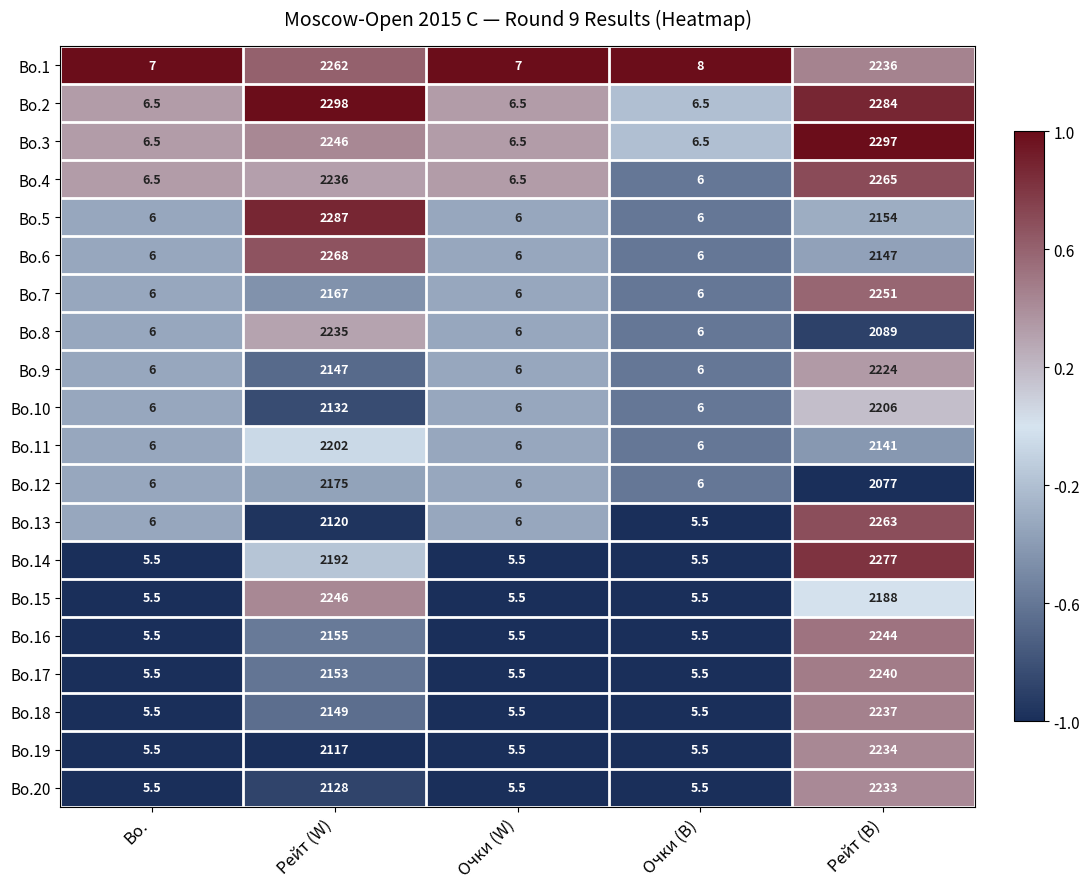

Which series changed the most between Bo. and Рейт (W)?

Bo.2